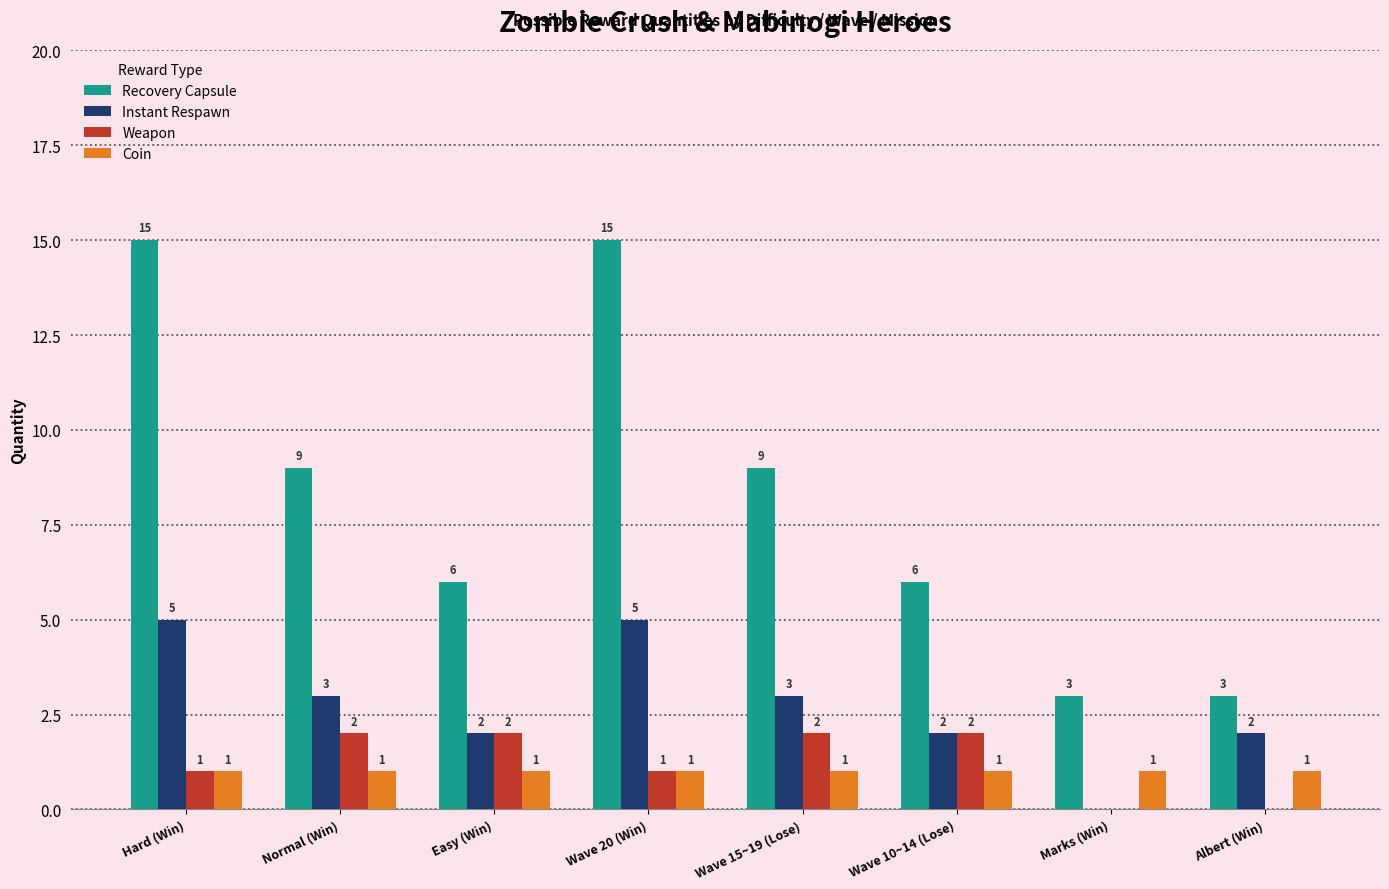

Where does the Recovery Capsule series first go above 9?

Hard (Win)